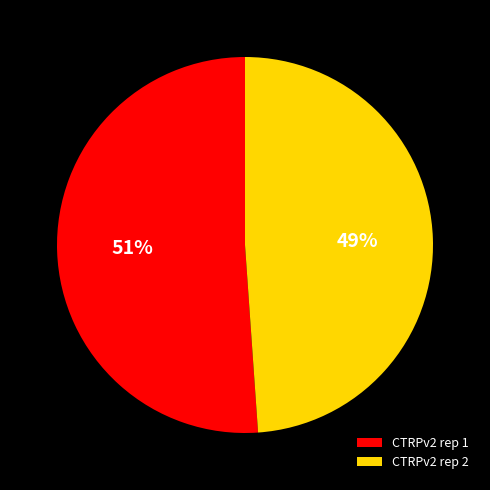

Rank the categories by value from lowest to highest.

CTRPv2 rep 2, CTRPv2 rep 1